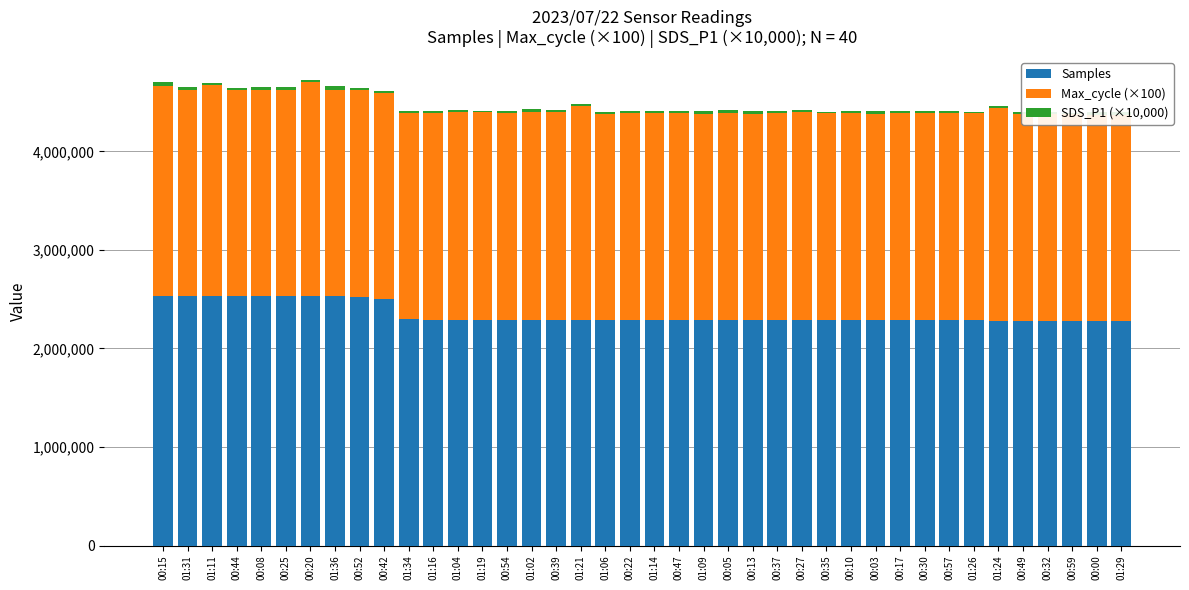

The Samples series shows 2286225 at 00:57. True or false?

True